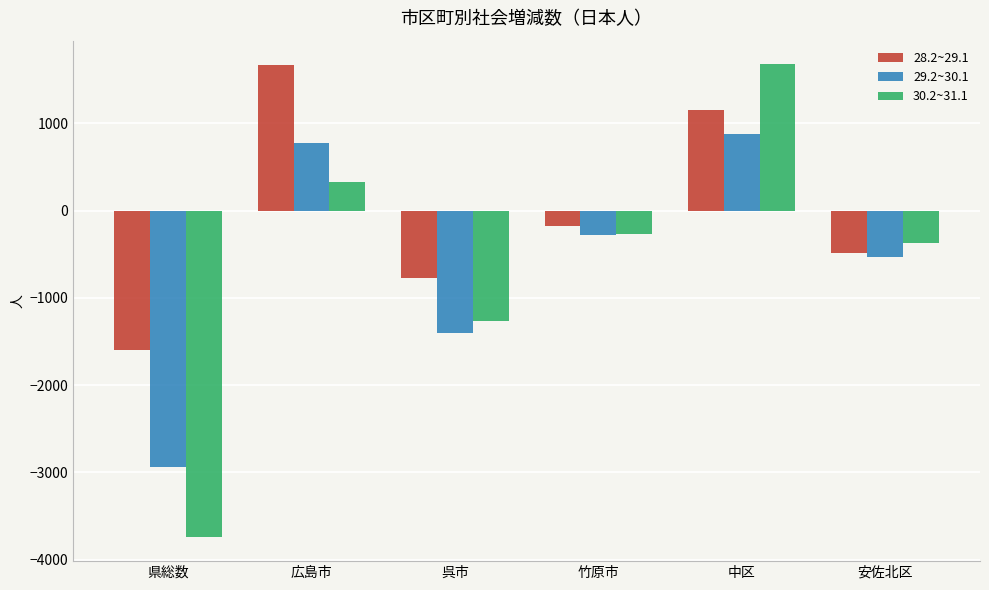

What is the difference between the second highest and minimum values in the 30.2~31.1 series?

4075